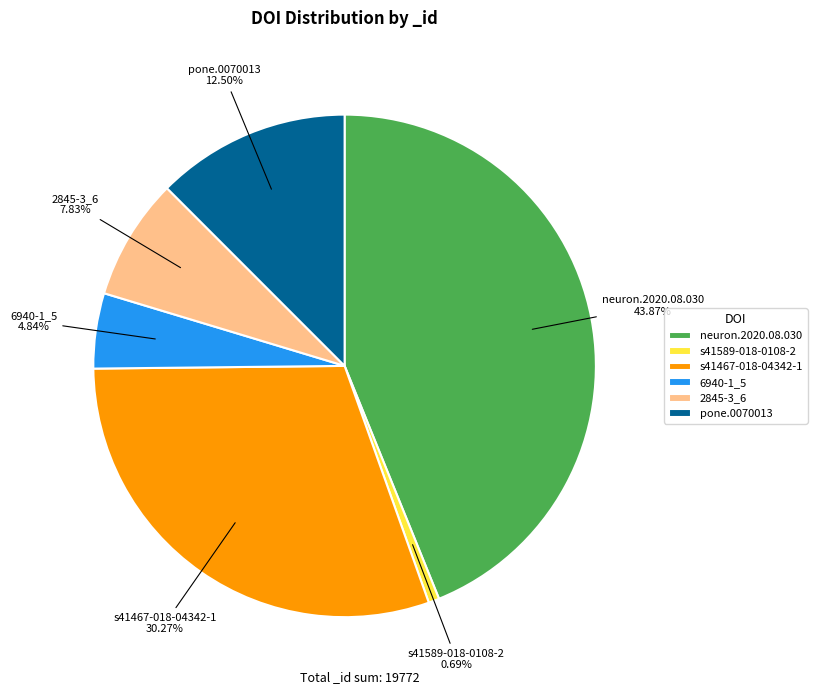

Rank the categories by value from lowest to highest.

s41589-018-0108-2, 6940-1_5, 2845-3_6, pone.0070013, s41467-018-04342-1, neuron.2020.08.030